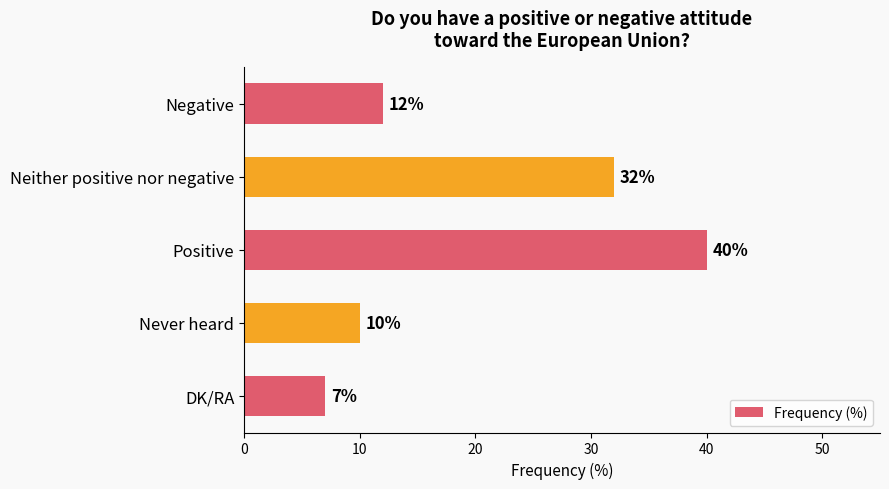

What is the ratio of the value at Negative to the value at Neither positive nor negative?

0.4